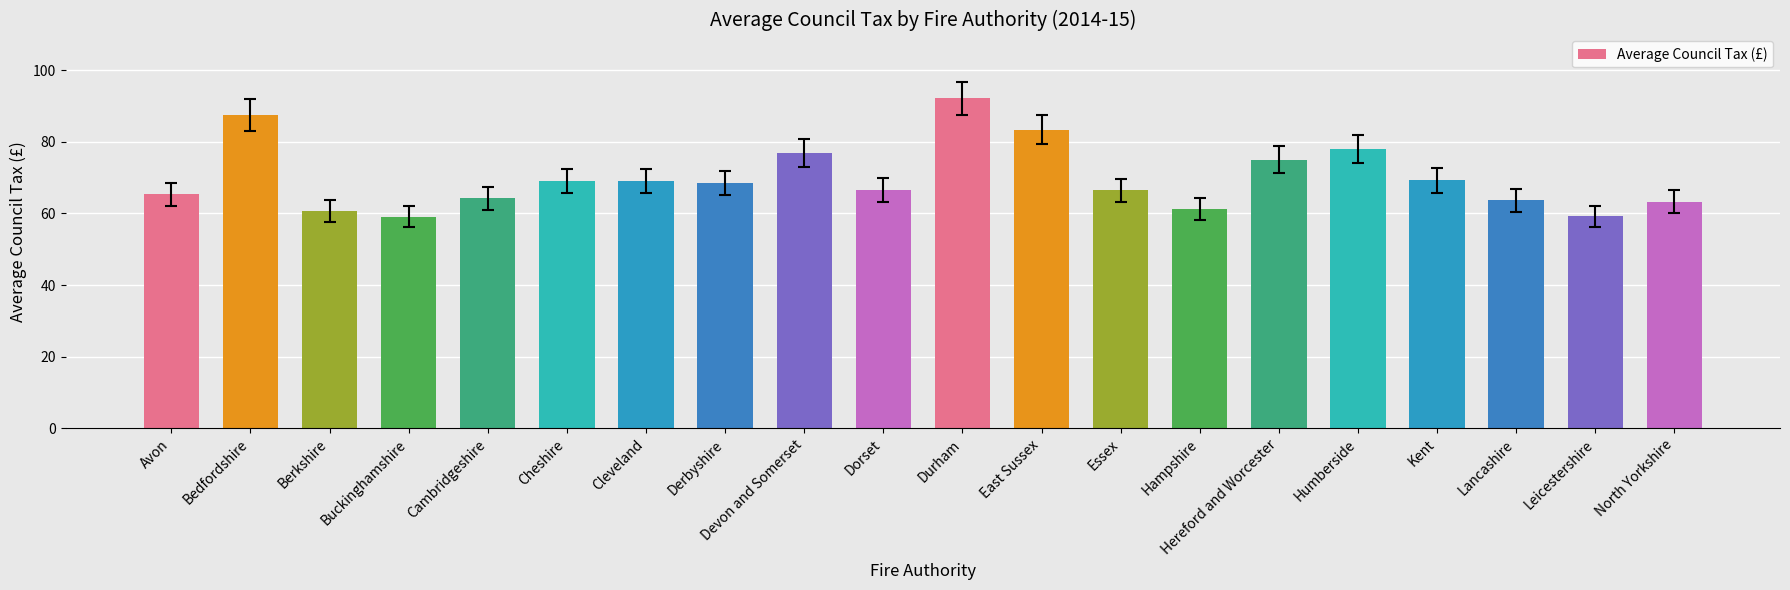

What is the sum of the values at Berkshire and North Yorkshire?

124.0